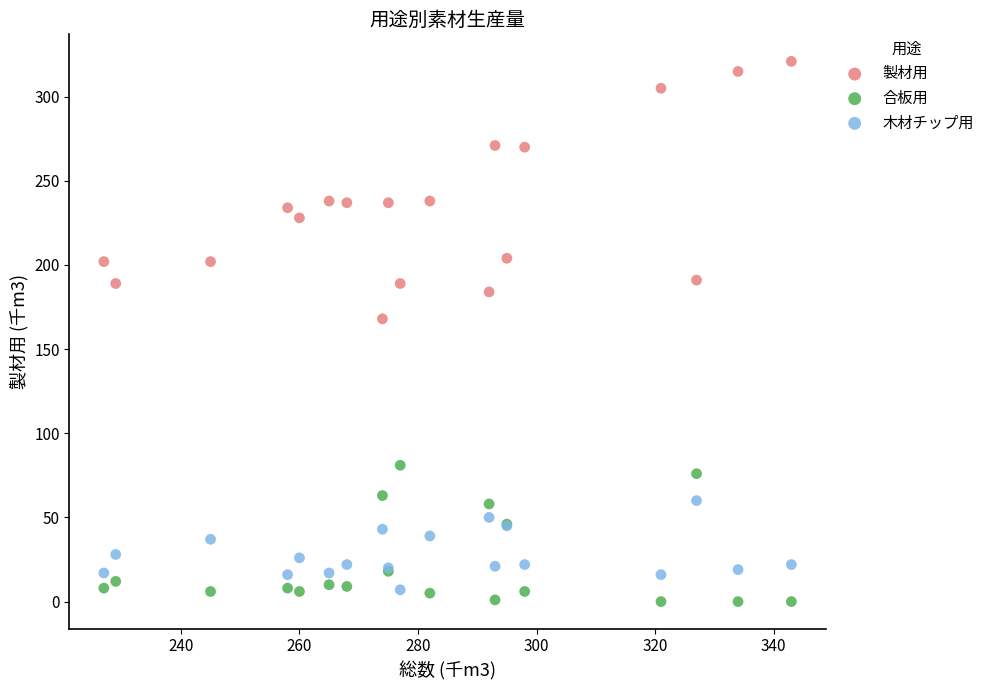

Which series reaches the maximum Y coordinate?

製材用